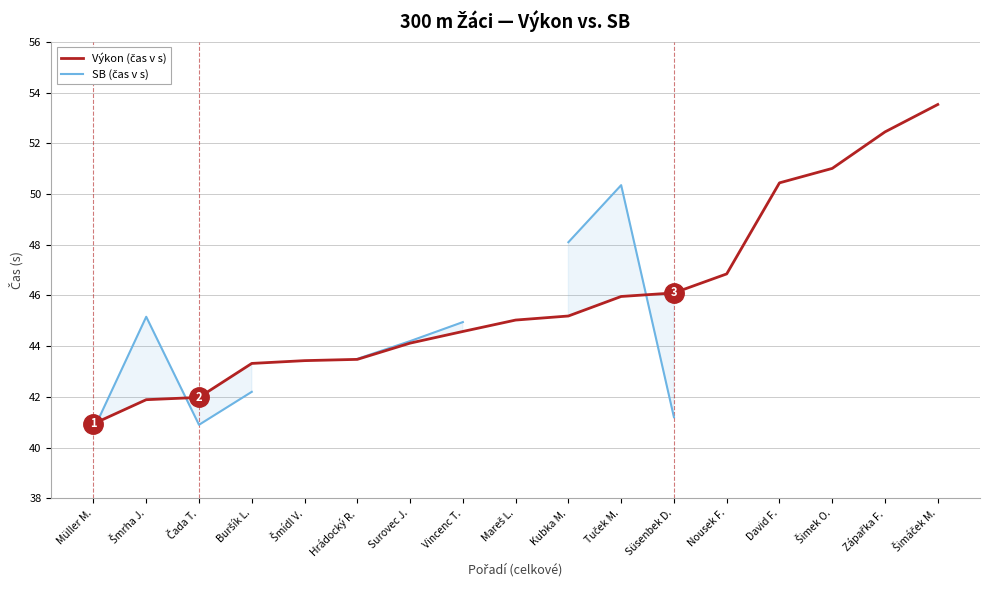

Does the chart display data point markers on the line(s)?

No